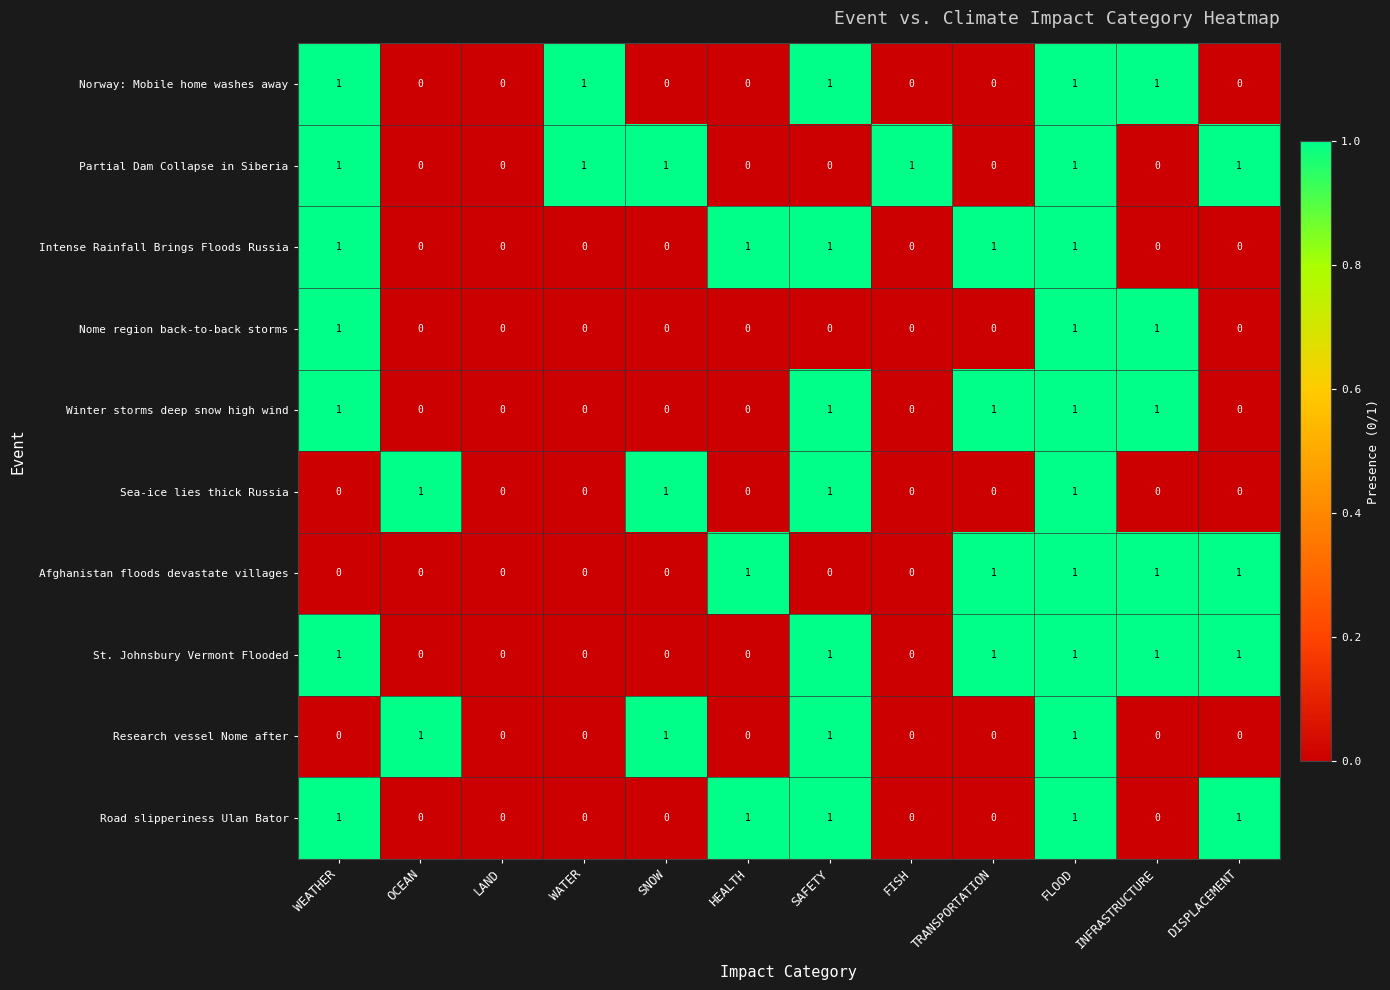

Count the Road slipperiness Ulan Bator values in the range 0 to 1.

12